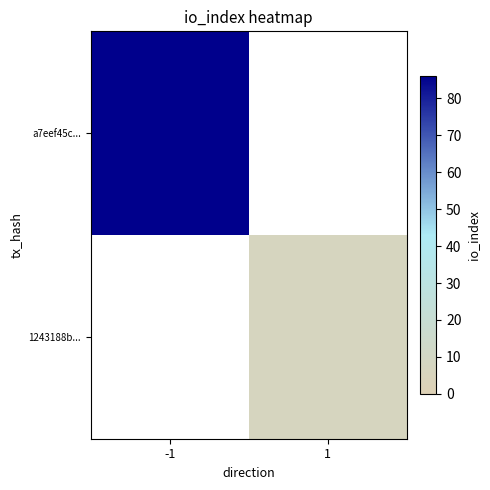

Reading left to right, what are all the values shown in this chart?

a7eef45c...: -1=86	1=0
1243188b...: -1=0	1=7